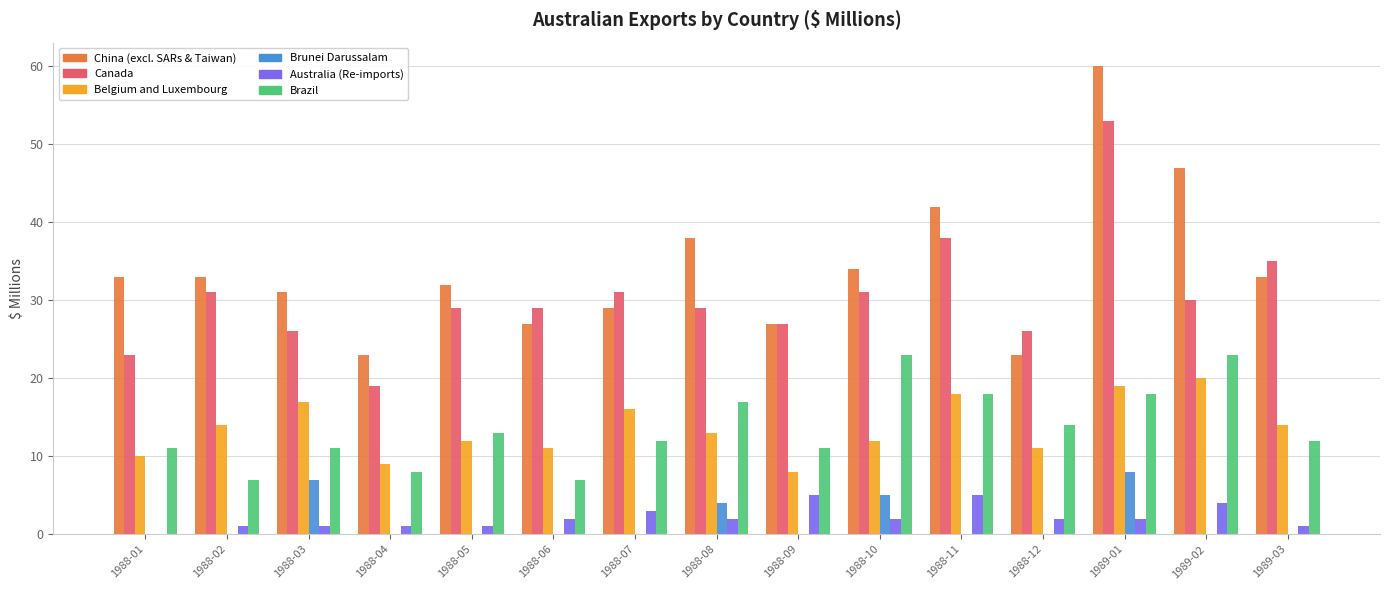

What is the total value across all series at 1988-01?

77